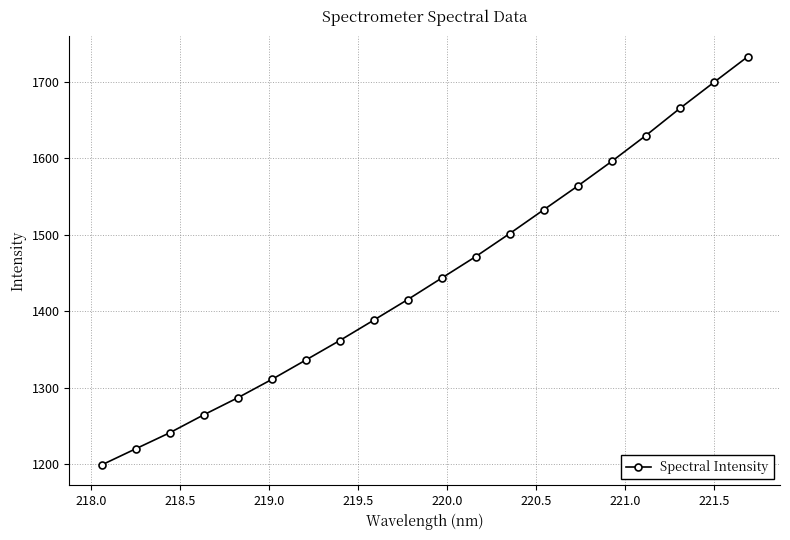

True or false: the data has more than 0 interior local peaks.

False